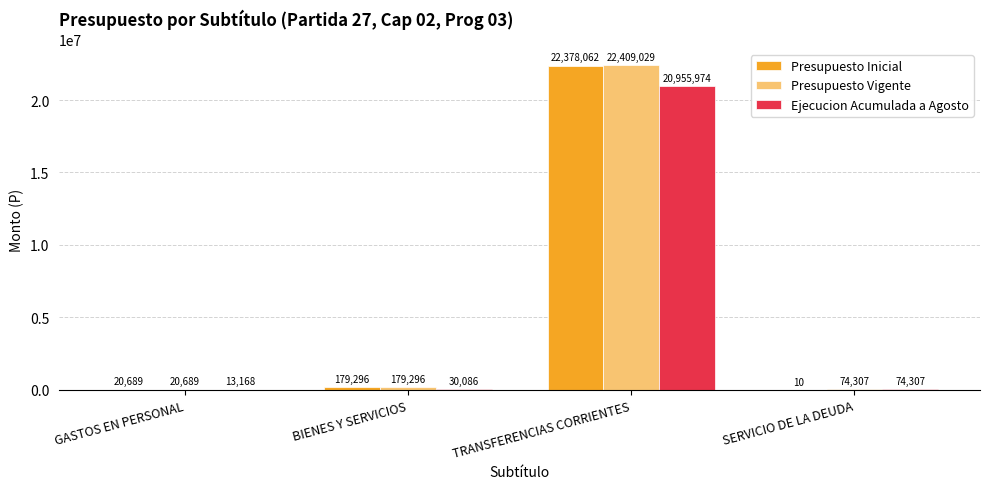

How many categories are shown in the chart?

4